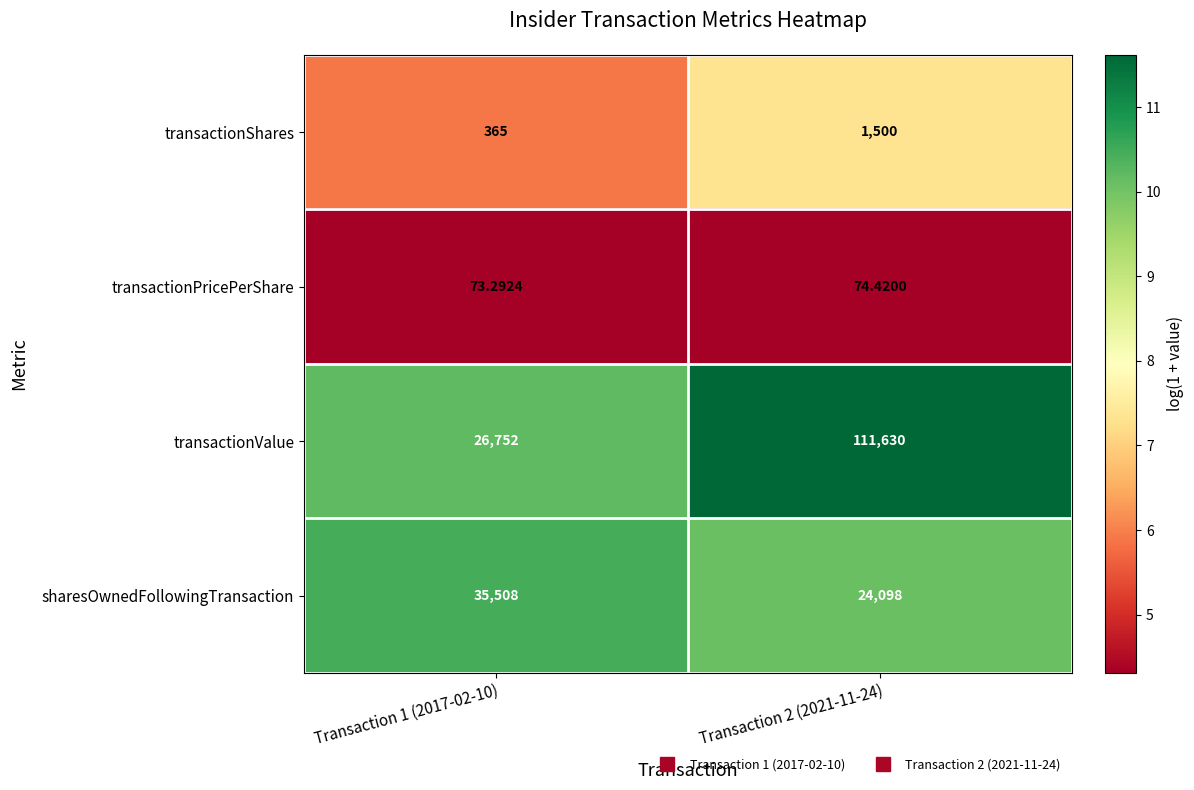

Rank the series at Transaction 2 (2021-11-24) from highest to lowest value.

transactionValue, sharesOwnedFollowingTransaction, transactionShares, transactionPricePerShare